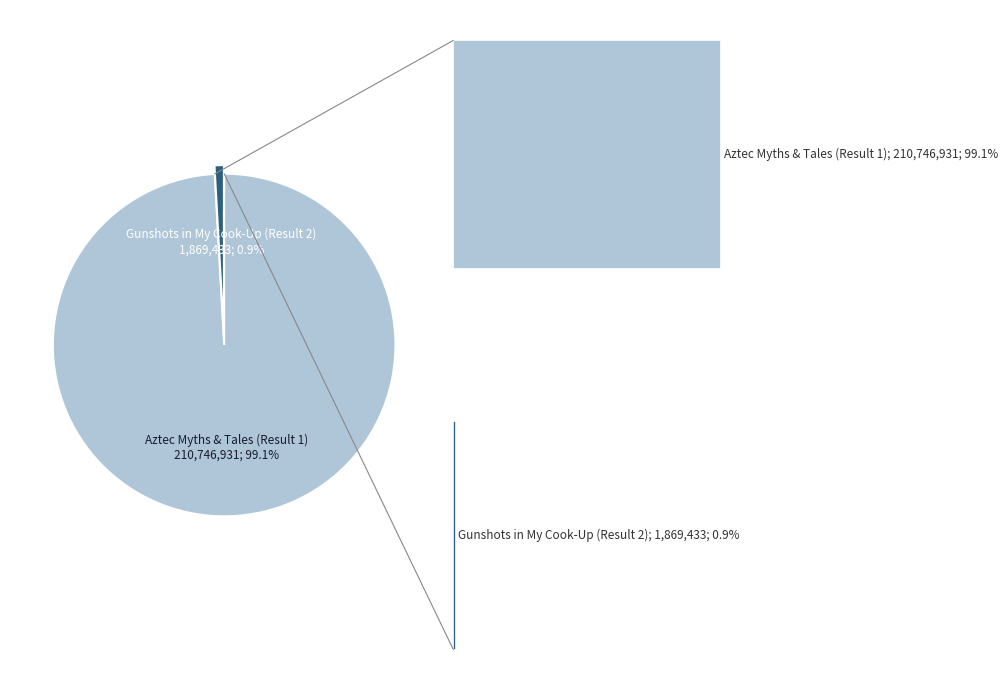

To the nearest percent, what is the difference between the largest and smallest slice percentages?

98%